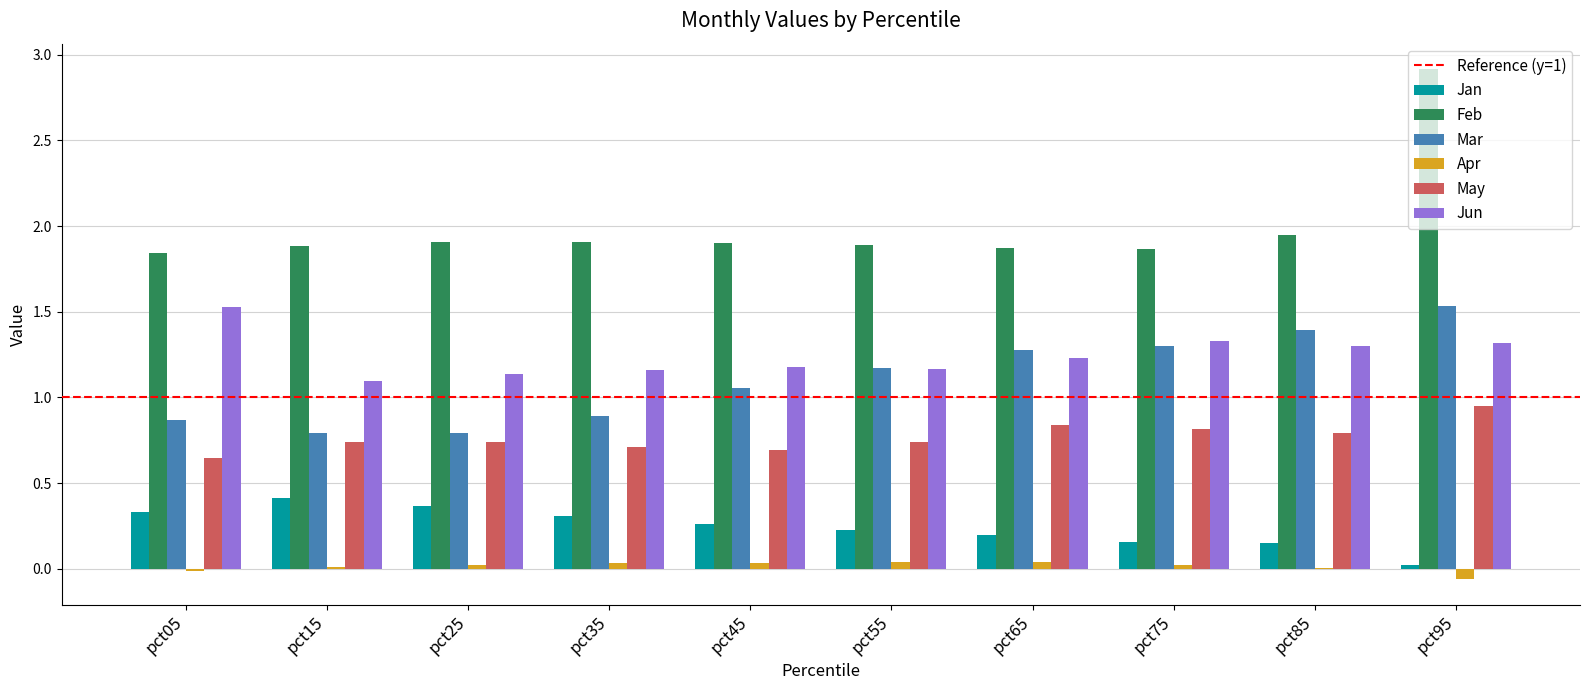

Where does the Mar series first go above 1?

pct45